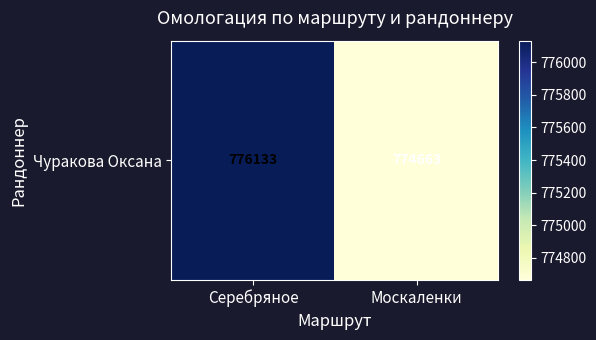

Which category has the lowest value across all series?

Москаленки